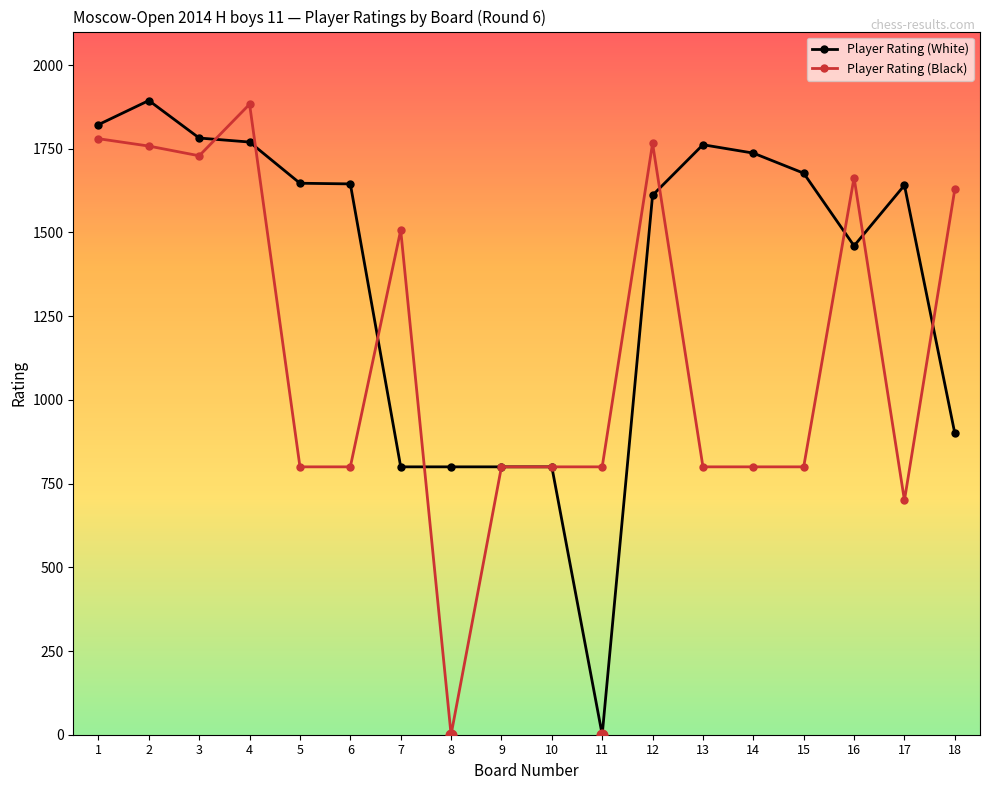

What is the total value across all series at 8?

800